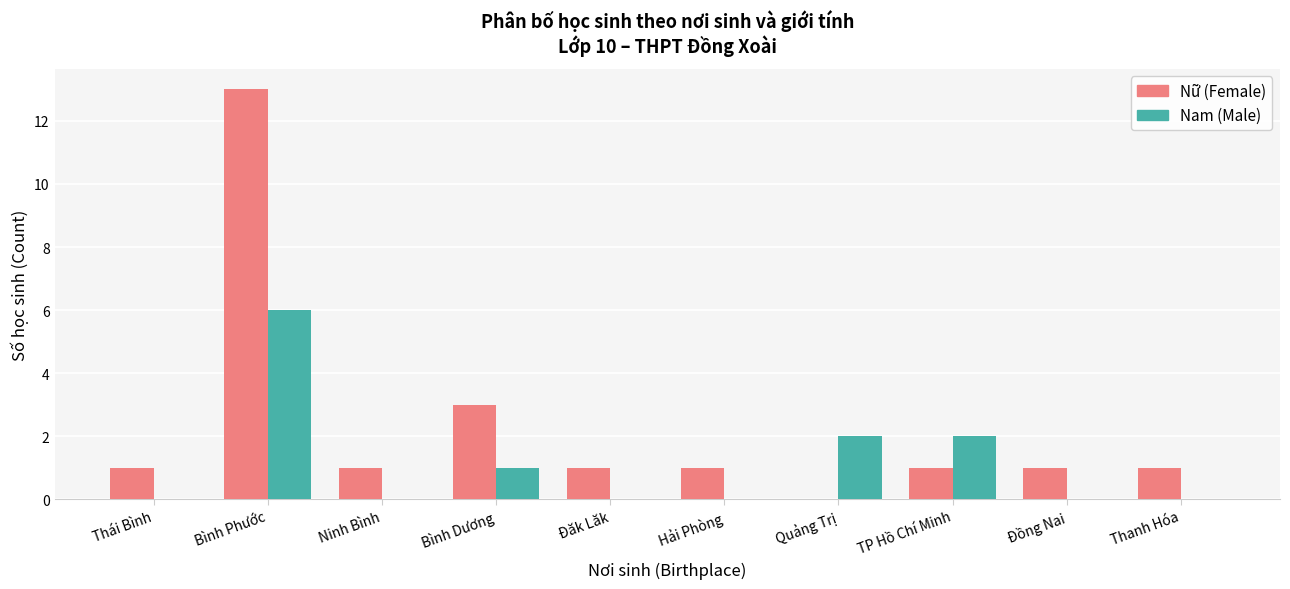

What is the maximum value shown in the chart?

13